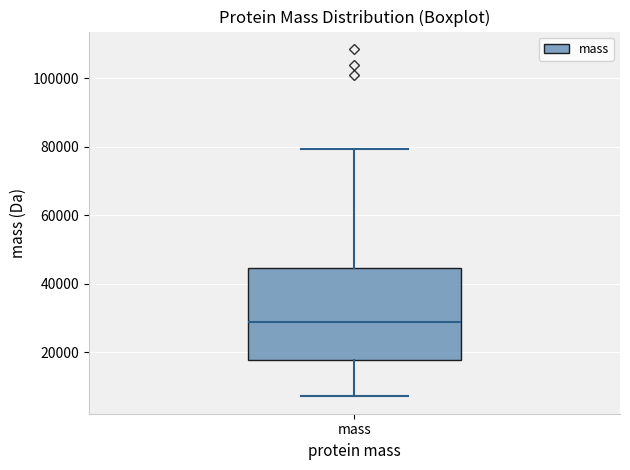

Read this box plot against the y-axis: the position of the median line, the range covered by the box, and the ends of both whiskers. The values are not printed on the chart, so give them approximately, as read against the axis.

median 28000, box 18000 to 44000, whiskers 8000 to 80000